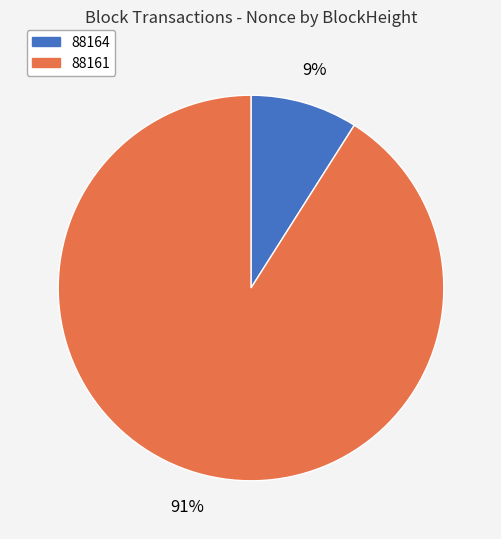

To the nearest percent, what is the difference between the largest and smallest slice percentages?

82%